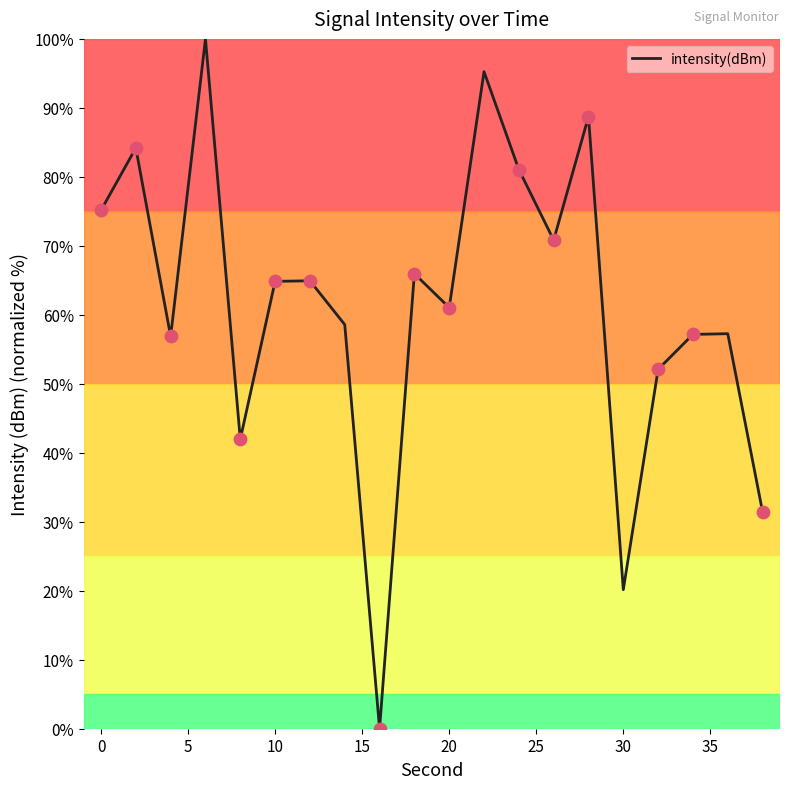

What is the greatest value displayed?

100.0